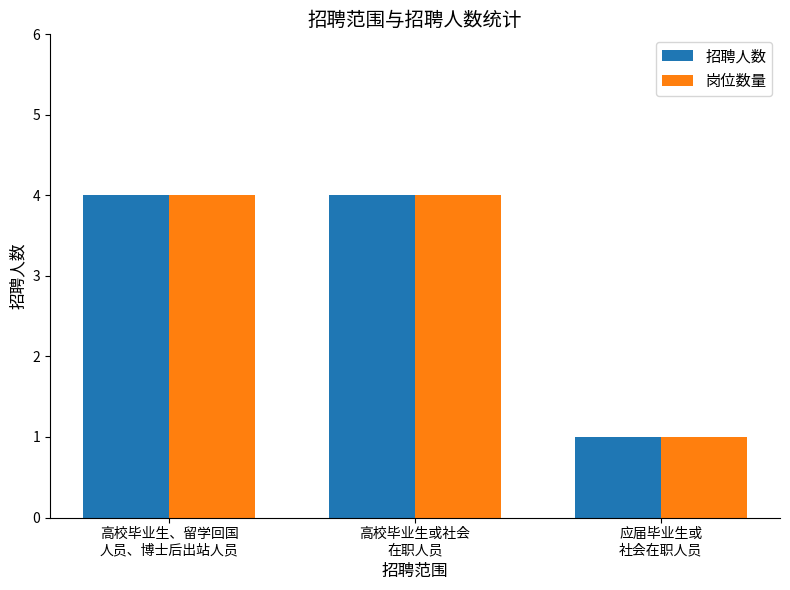

What is the highest value of the 招聘人数 series?

4